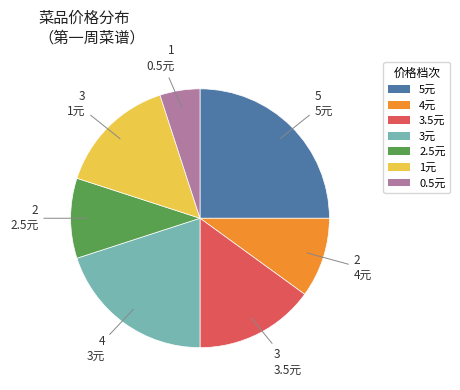

Which slice is the smallest?

0.5元